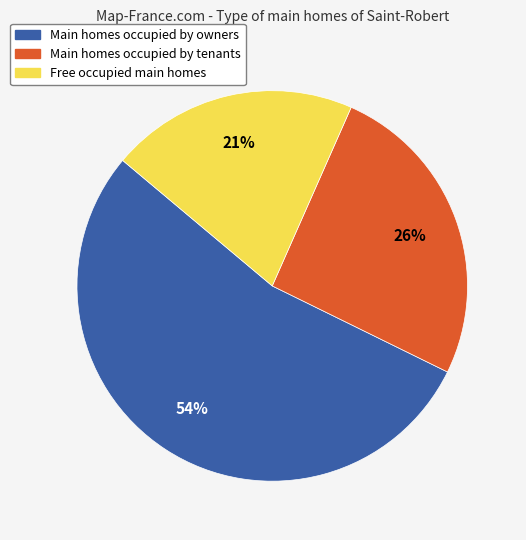

Which slice is the largest?

Main homes occupied by owners